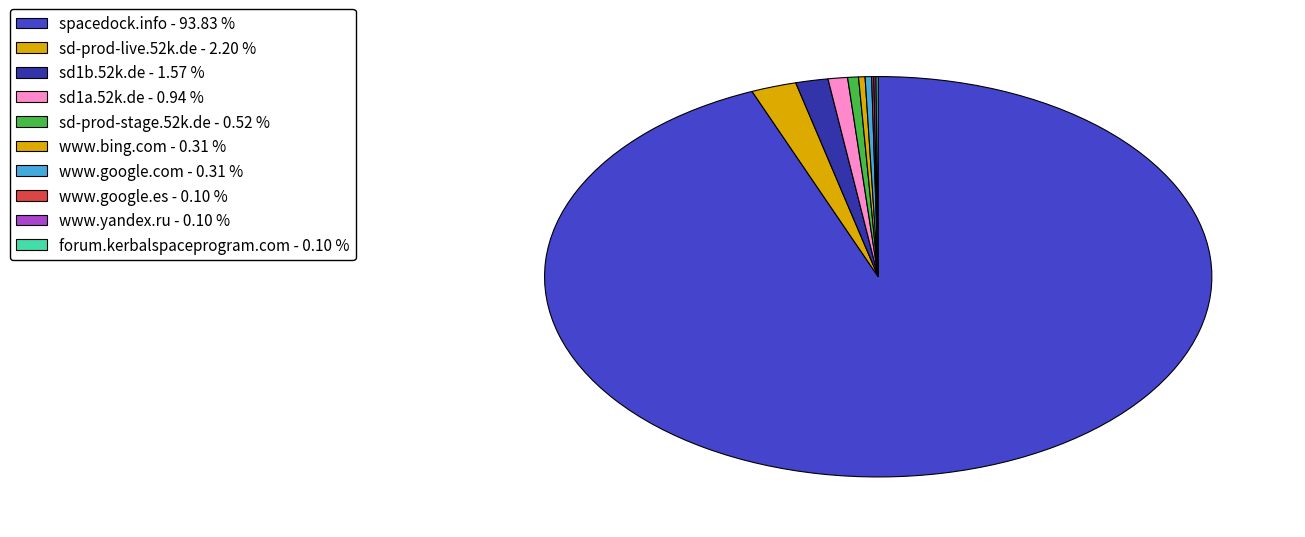

How many segments does this pie chart have?

10